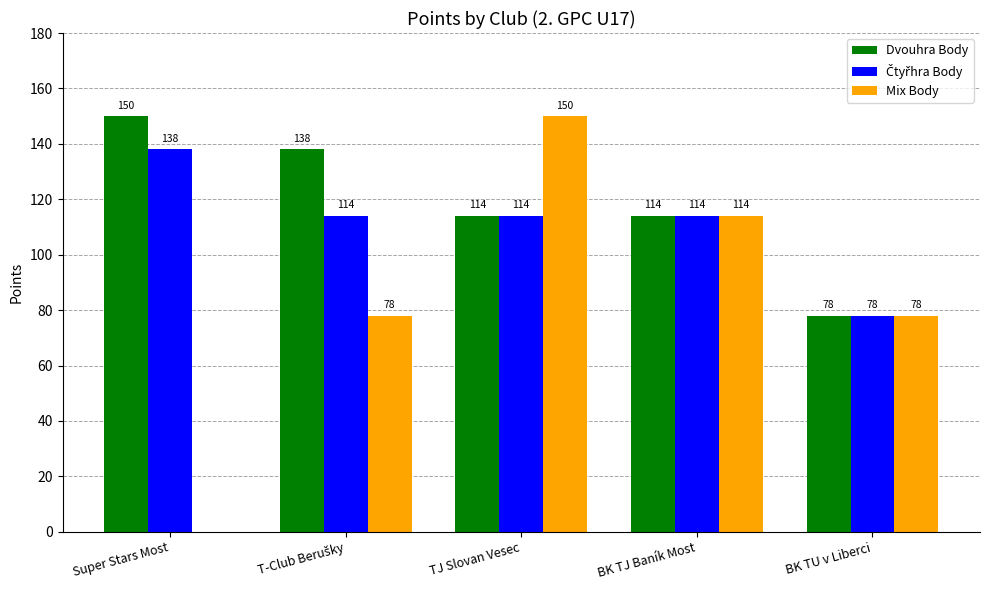

Is it true that Mix Body equals 47 at Super Stars Most?

False